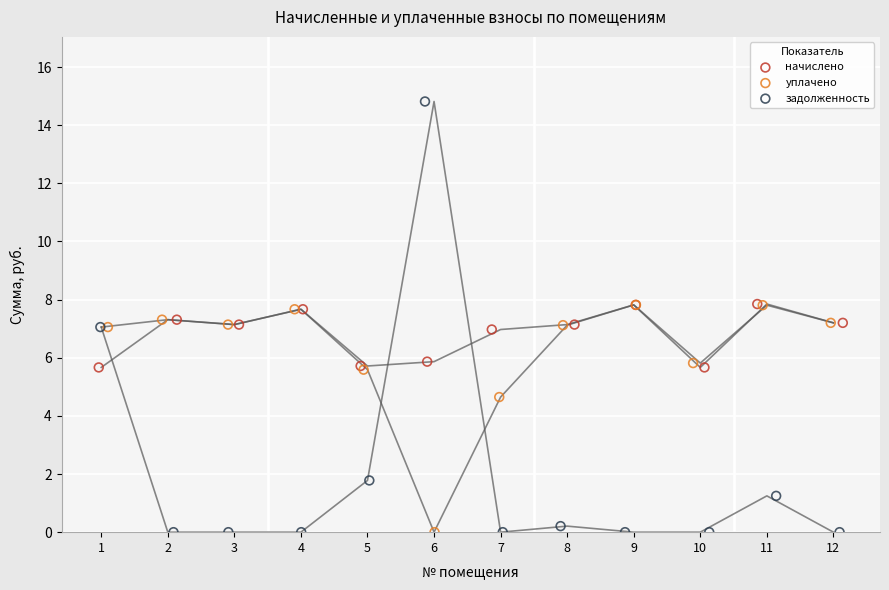

Which series reaches the maximum Y coordinate?

задолженность